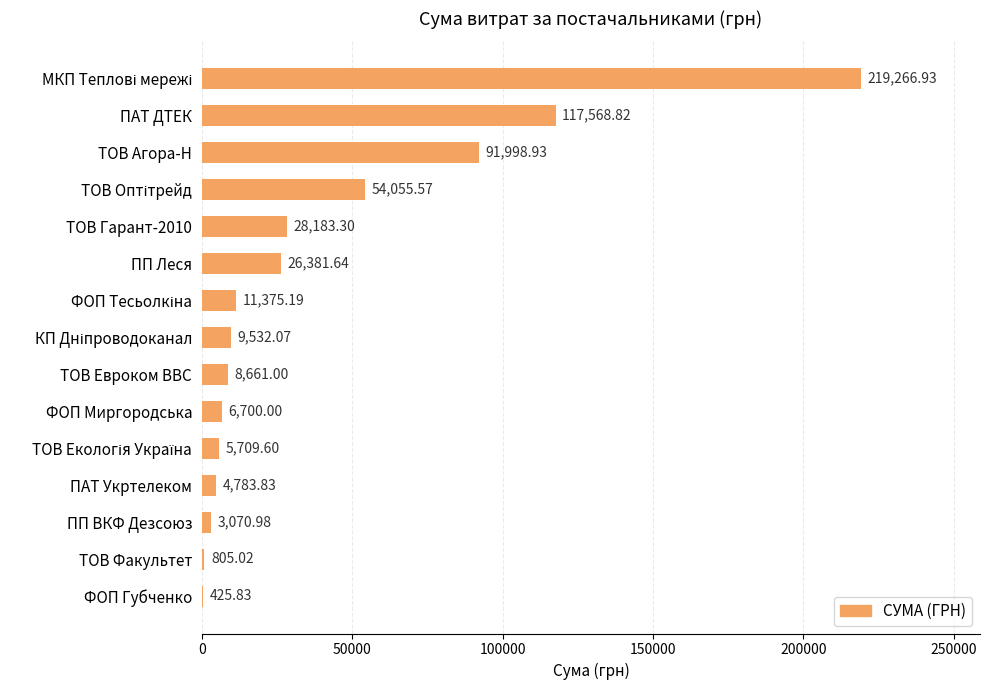

At which label is the value closest to 109846?

ПАТ ДТЕК